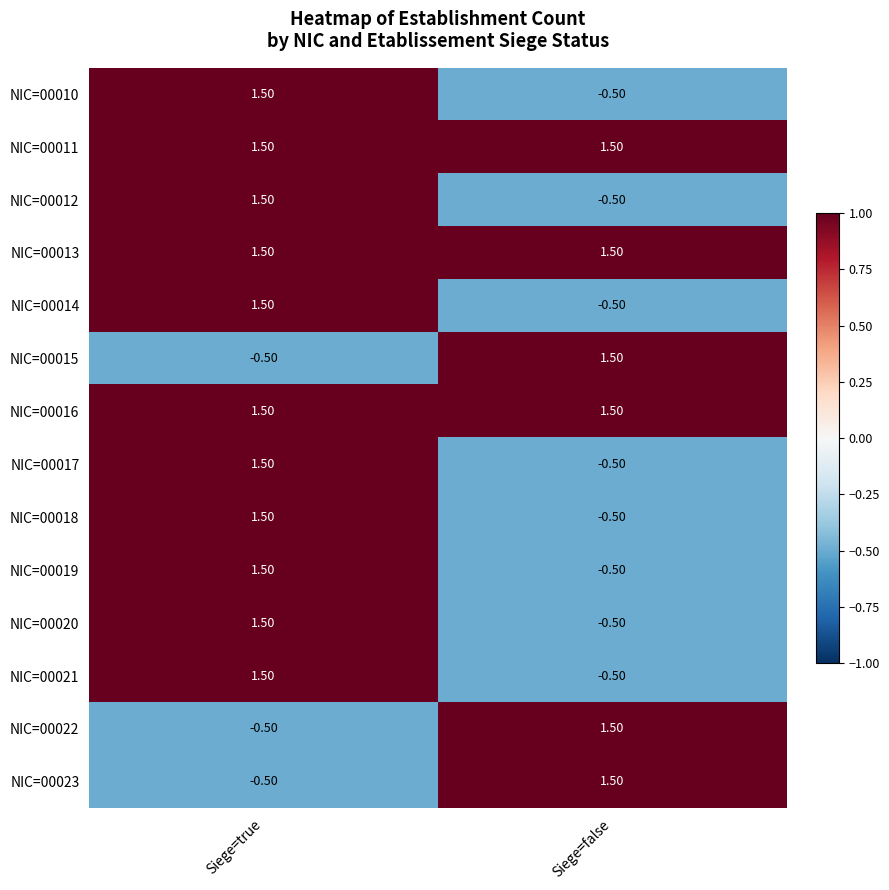

Which category has the lowest value in the NIC=00010 series?

Siege=false